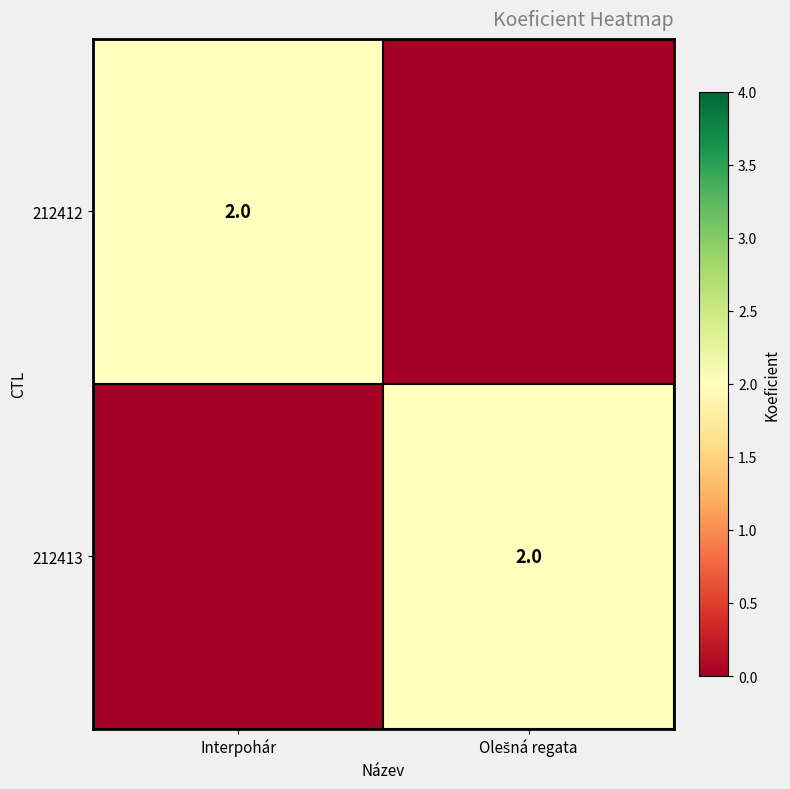

Is it true that 212412 equals 2 at Interpohár?

True